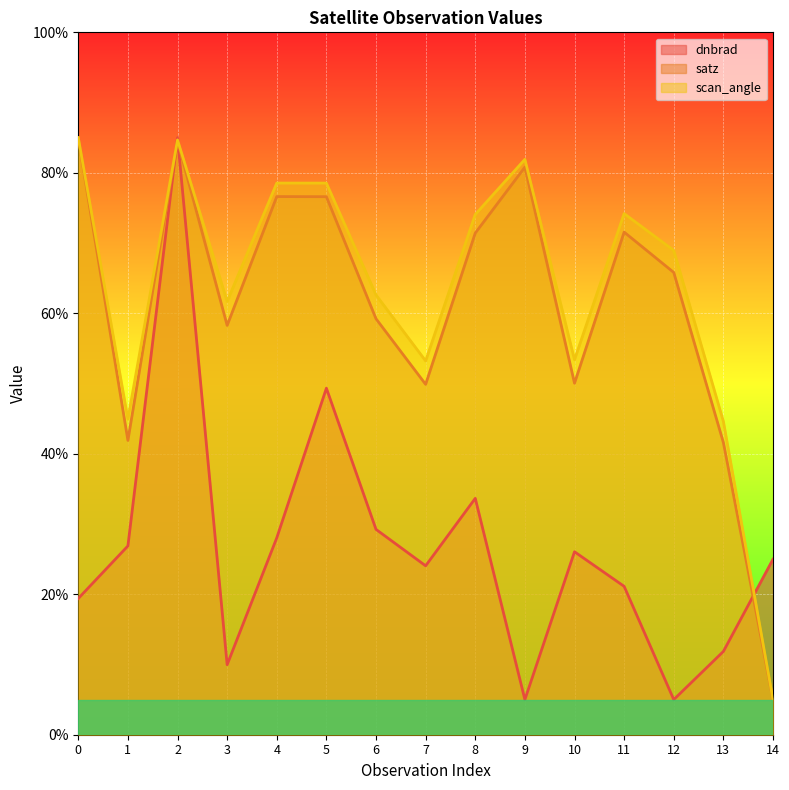

What is the difference between the second highest and minimum values in the scan_angle series?

79.7